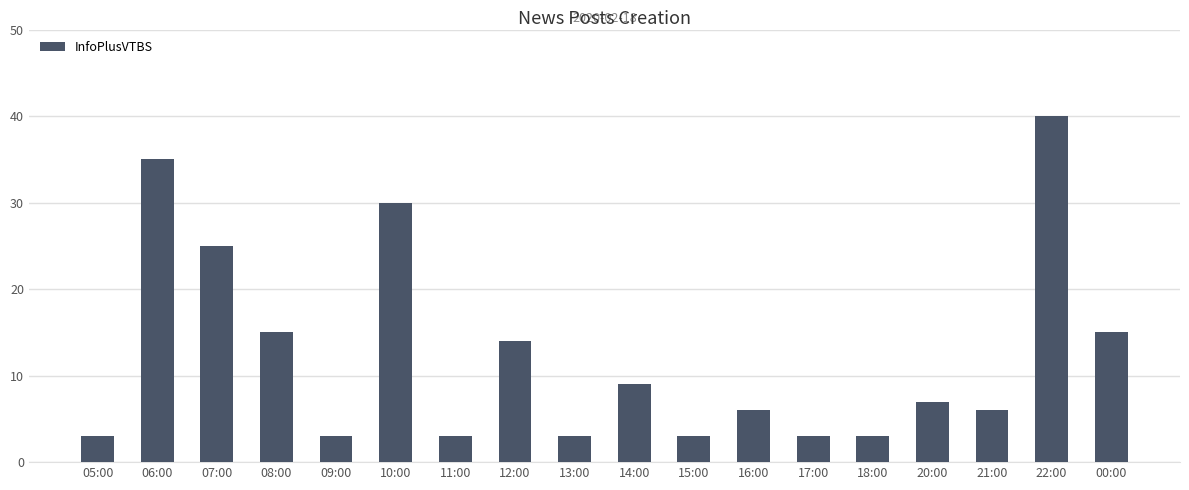

How many bars are there in total?

18